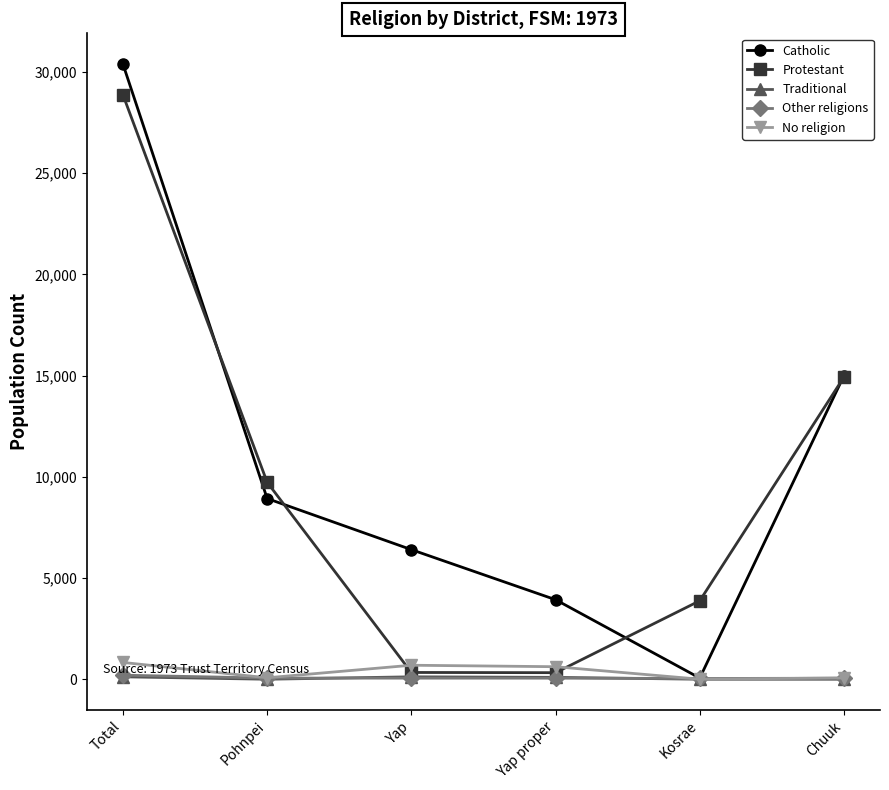

What is the label of the 5th point from the right?

Pohnpei